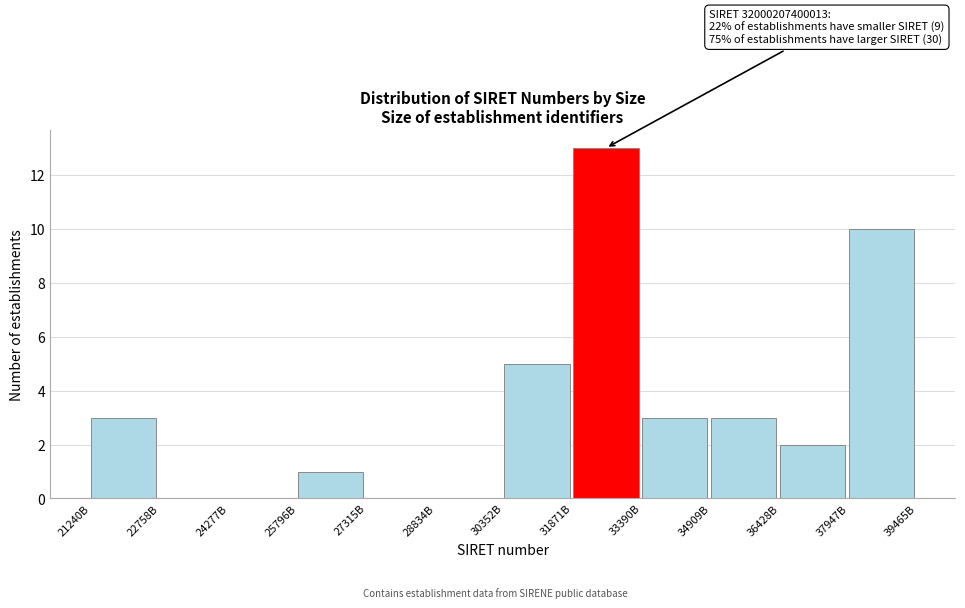

Reading right to left, what are all the values shown in this chart?

37947B=10	36428B=2	34909B=3	33390B=3	31871B=13	30352B=5	28834B=0	27315B=0	25796B=1	24277B=0	22758B=0	21240B=3